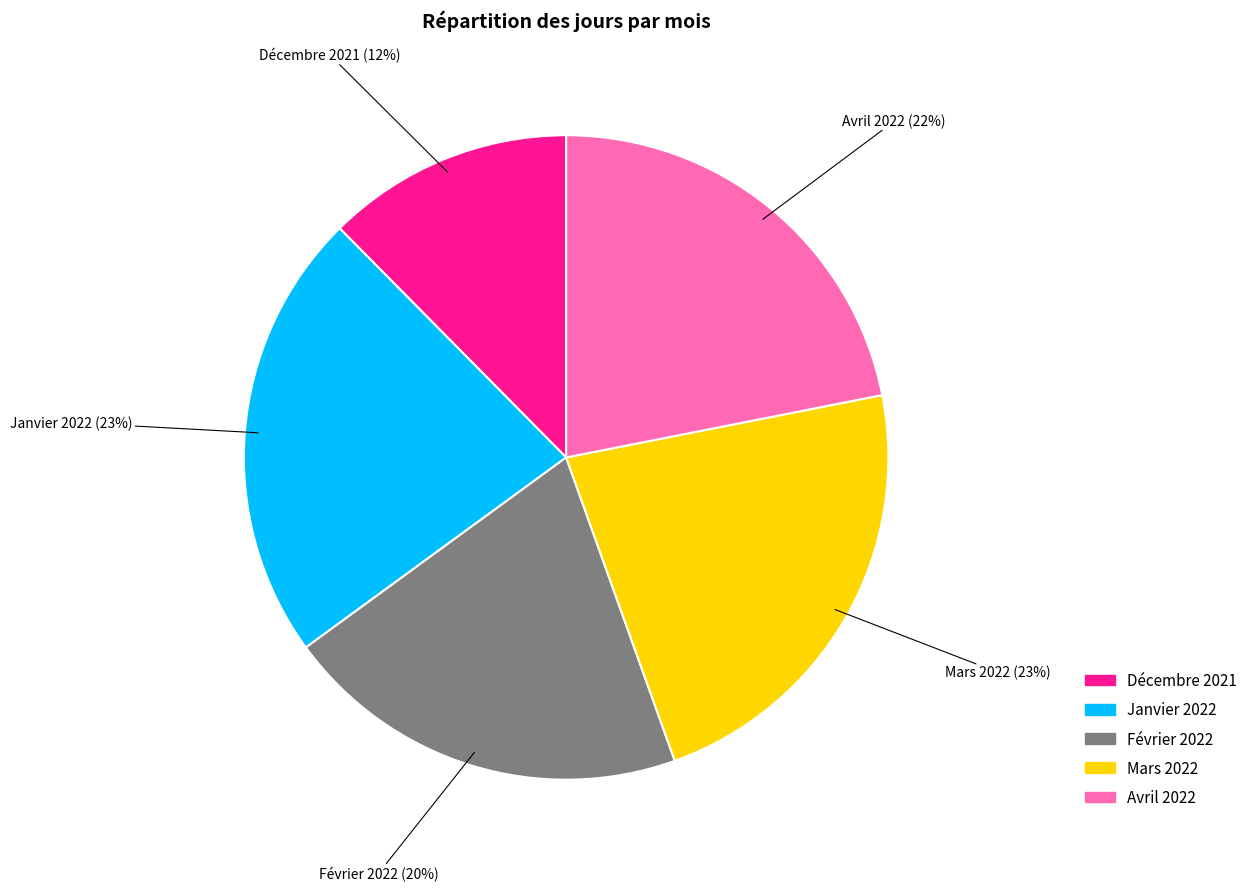

To the nearest percent, what is the average slice percentage?

20%